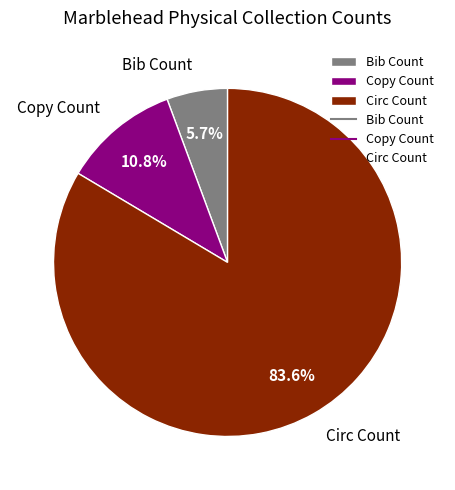

To the nearest percent, what portion does Bib Count represent?

6%